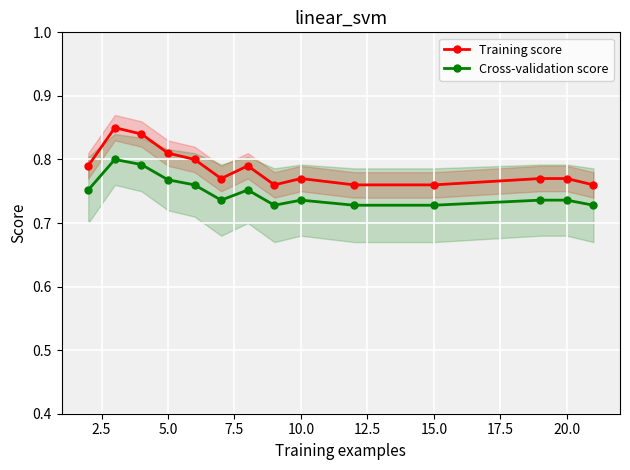

True or false: Training score and Cross-validation score intersect in this chart.

False